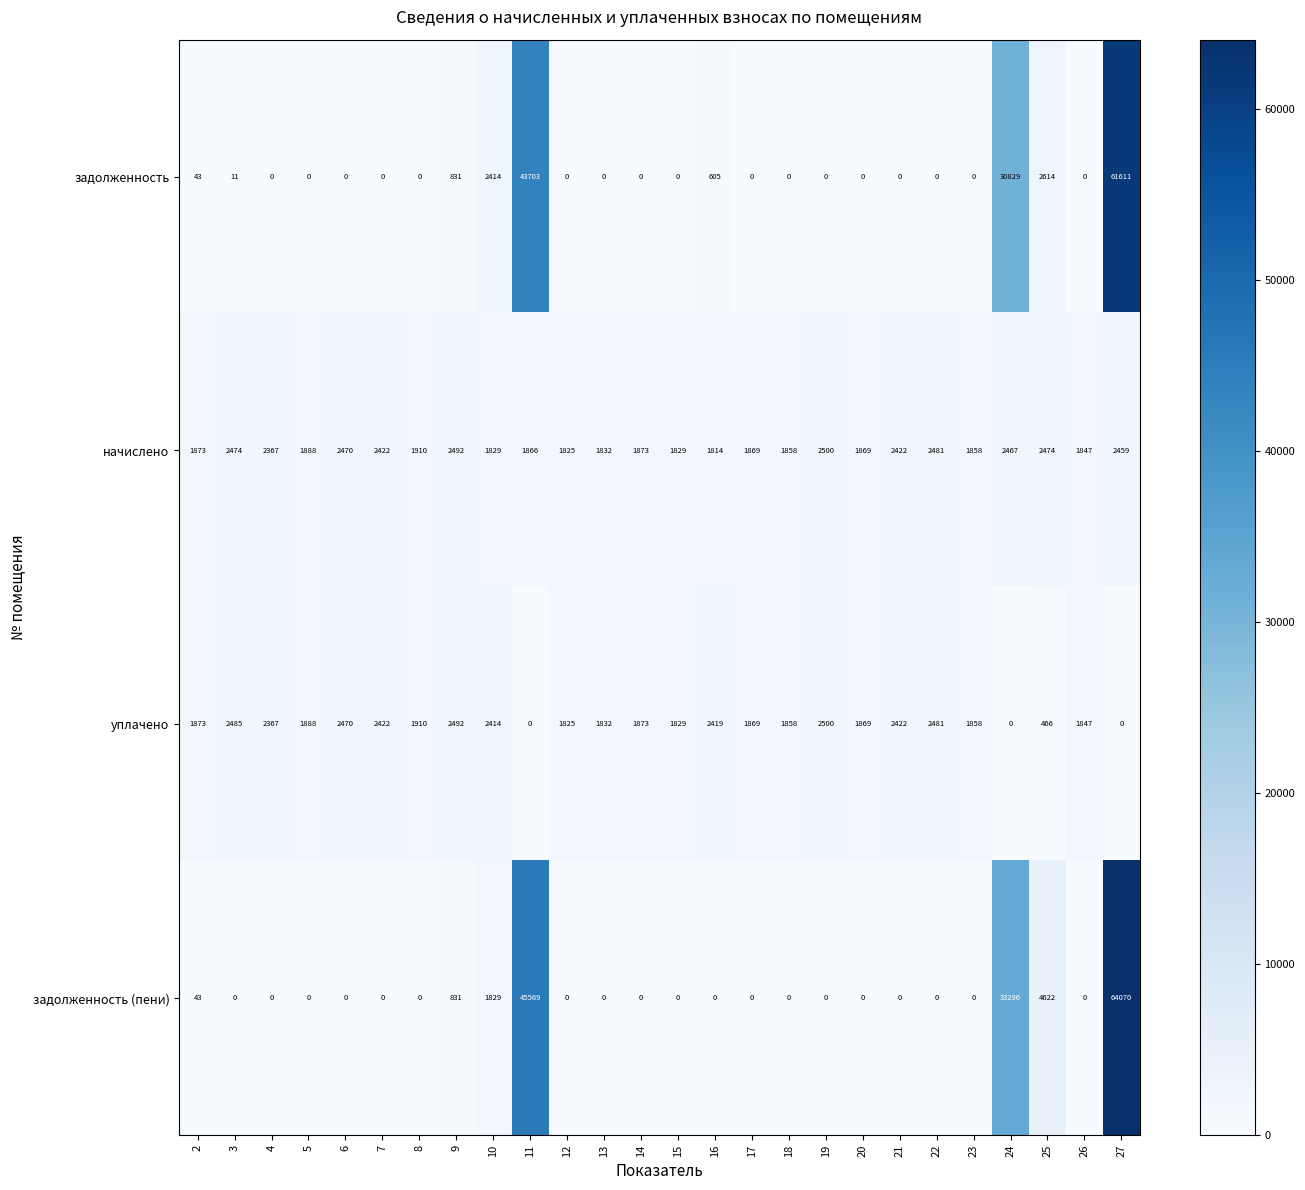

What is the sum of the начислено values at 13 and 22?

4313